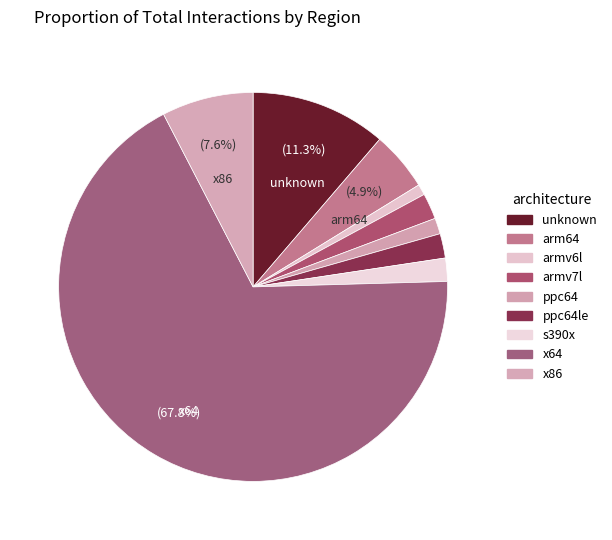

Which category accounts for the majority?

x64